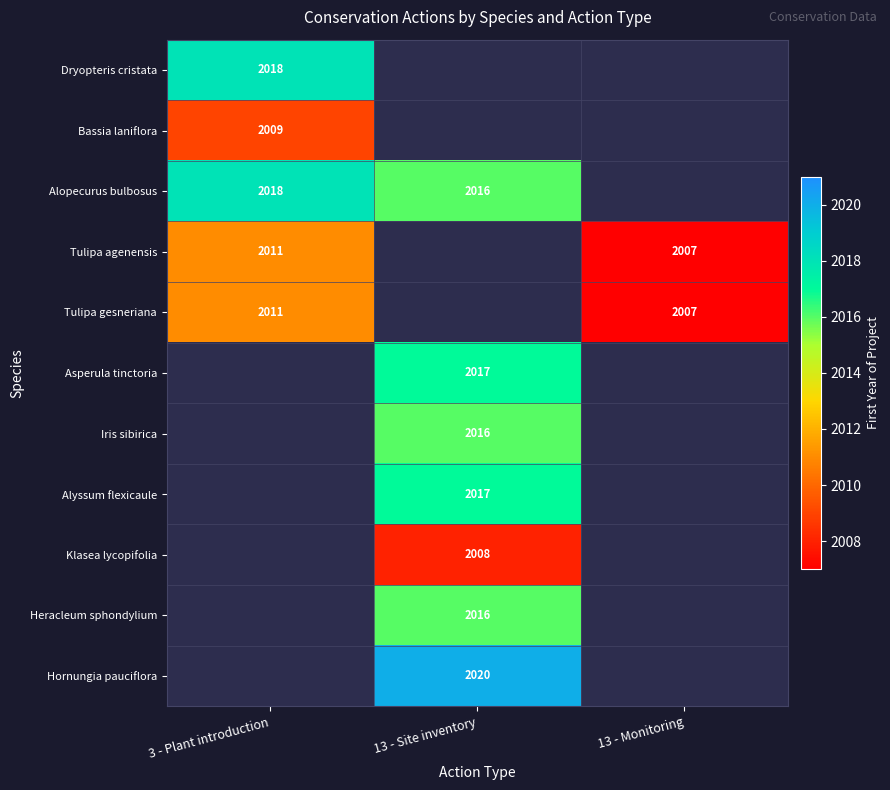

The Hornungia pauciflora series shows 2020 at 13 - Site inventory. True or false?

True